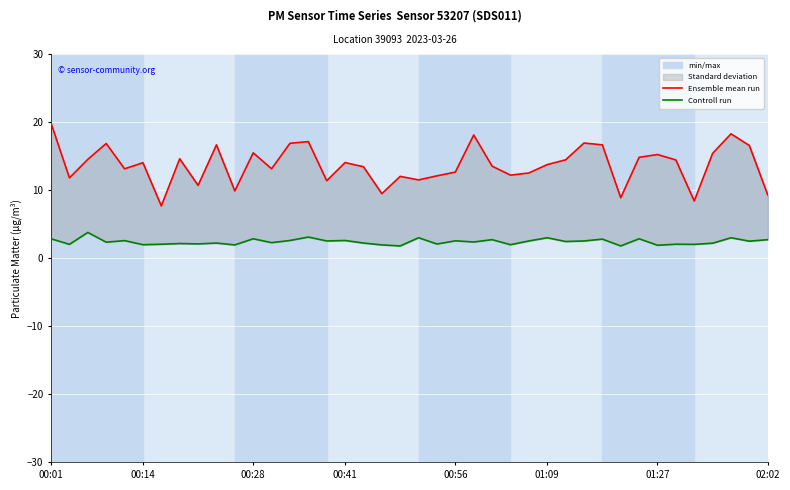

Does the chart display data point markers on the line(s)?

No